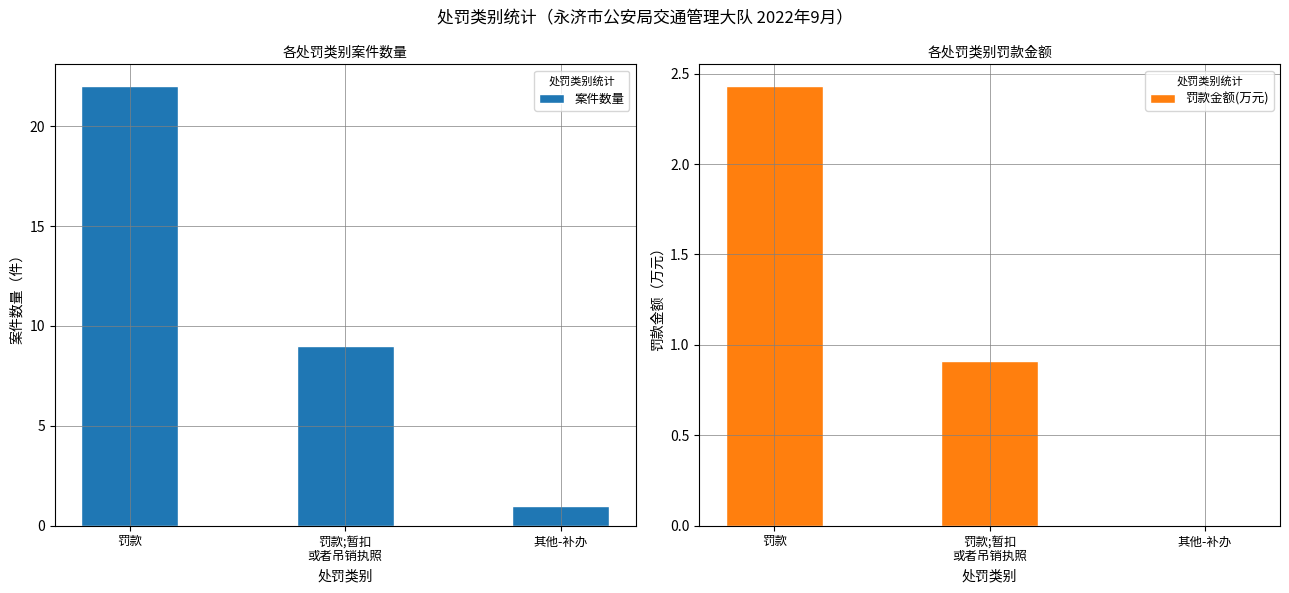

At which label does 案件数量 first exceed 9?

罚款